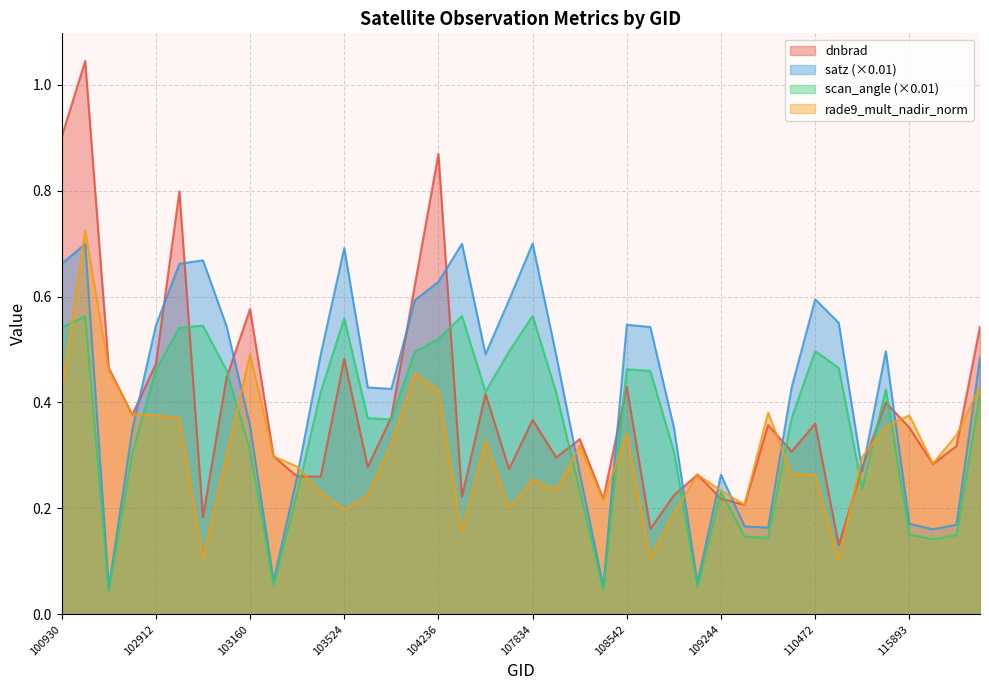

Between 102912 and 109954, which series saw the biggest shift?

satz